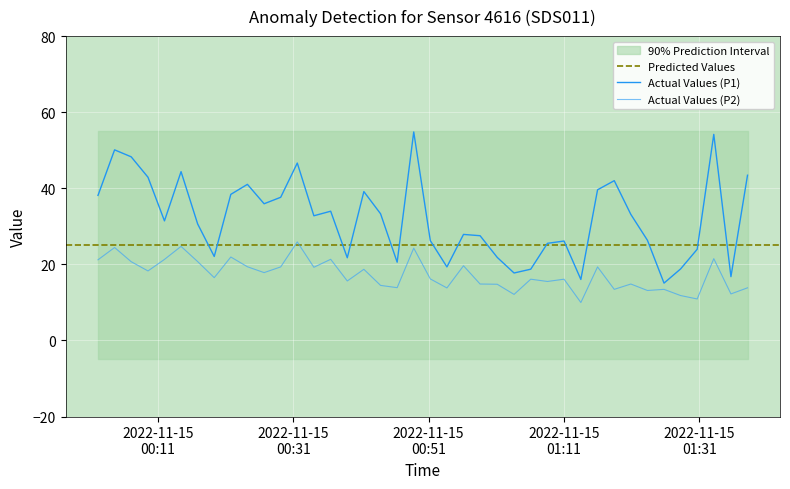

True or false: P1 and P2 intersect in this chart.

False